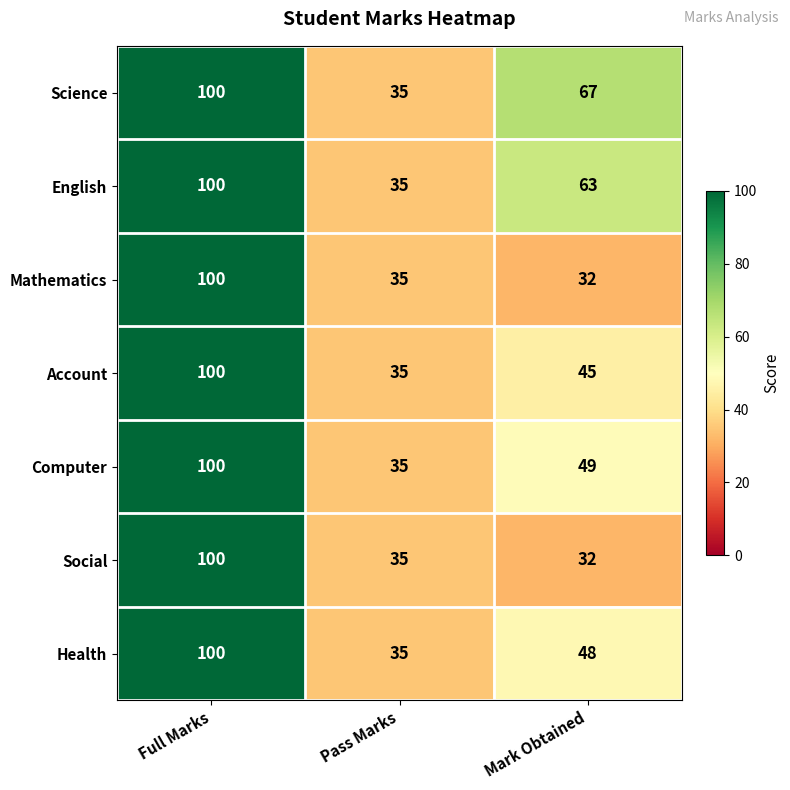

Rank the categories by Mathematics value from highest to lowest.

Full Marks, Pass Marks, Mark Obtained